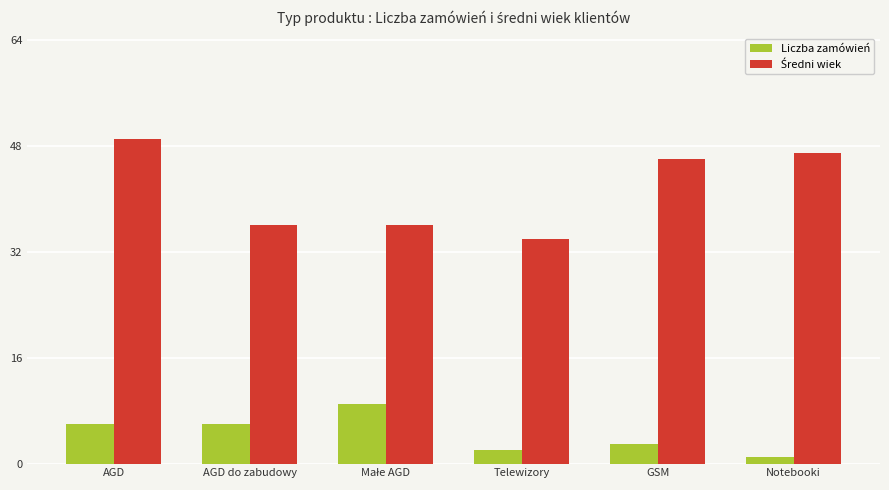

What is the difference between the maximum and minimum values in the Liczba zamówień series?

8